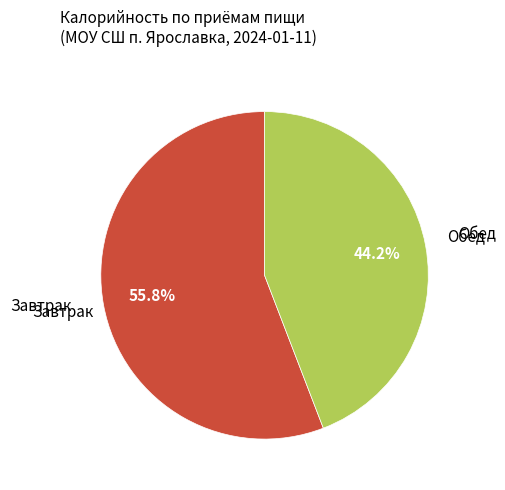

Does any single category account for the majority?

Yes